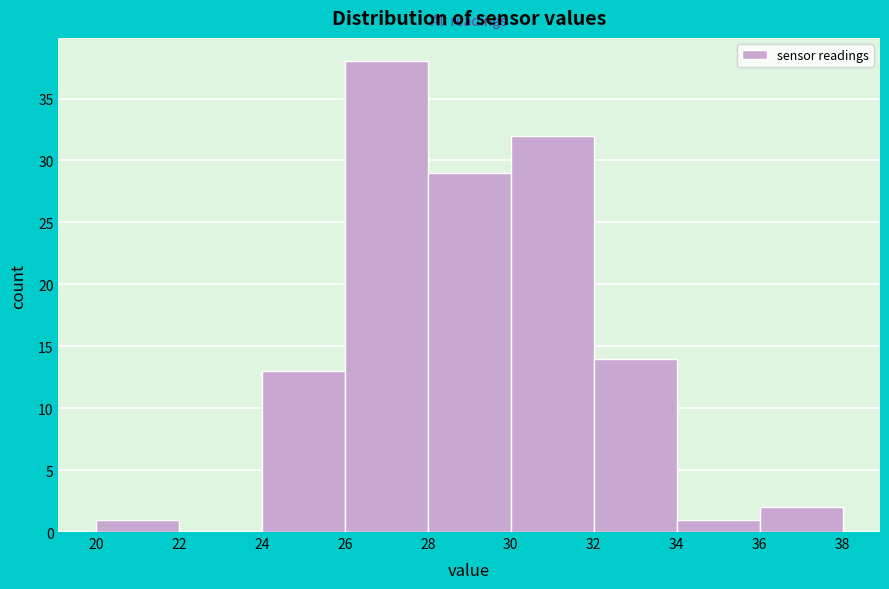

Reading left to right, list every bar in this chart as the range it spans on the x-axis followed by its height. The values are not printed on the chart, so give them approximately, as read against the axis.

20 to 22: 1
22 to 24: 0
24 to 26: 13
26 to 28: 38
28 to 30: 29
30 to 32: 32
32 to 34: 14
34 to 36: 1
36 to 38: 2